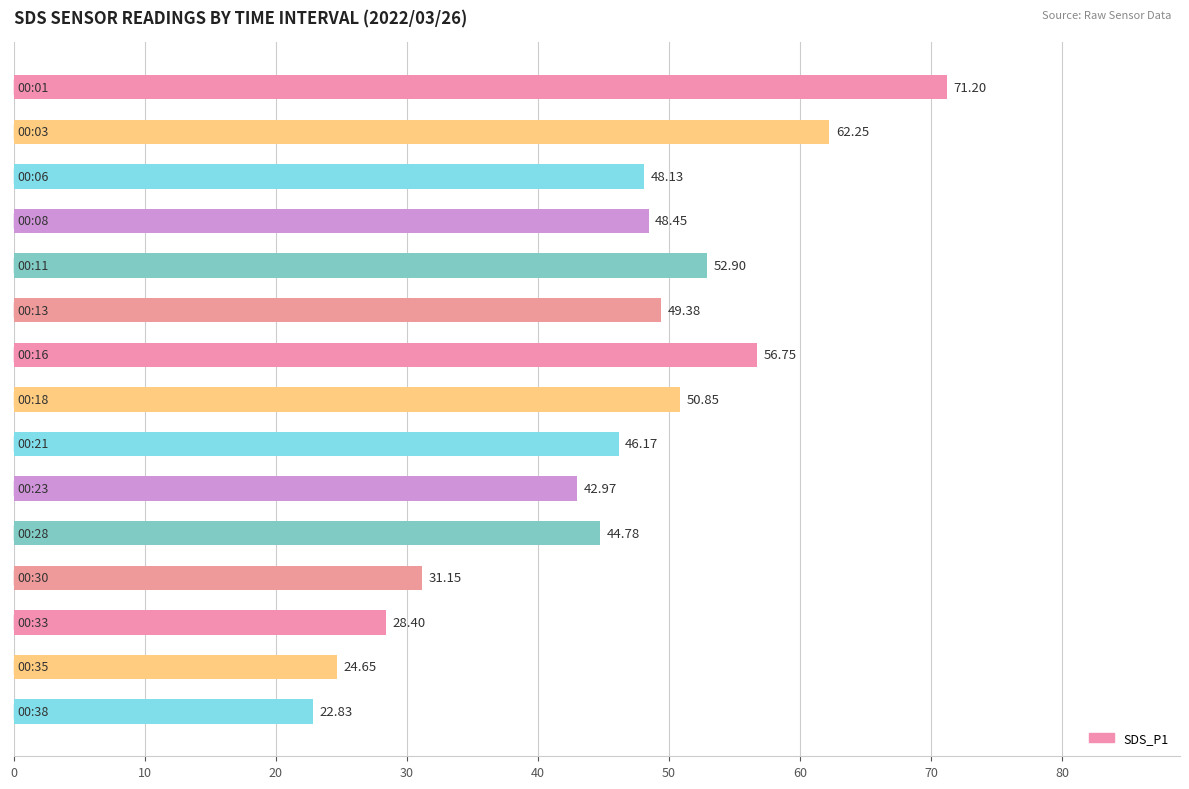

Does the chart contain any negative values?

No